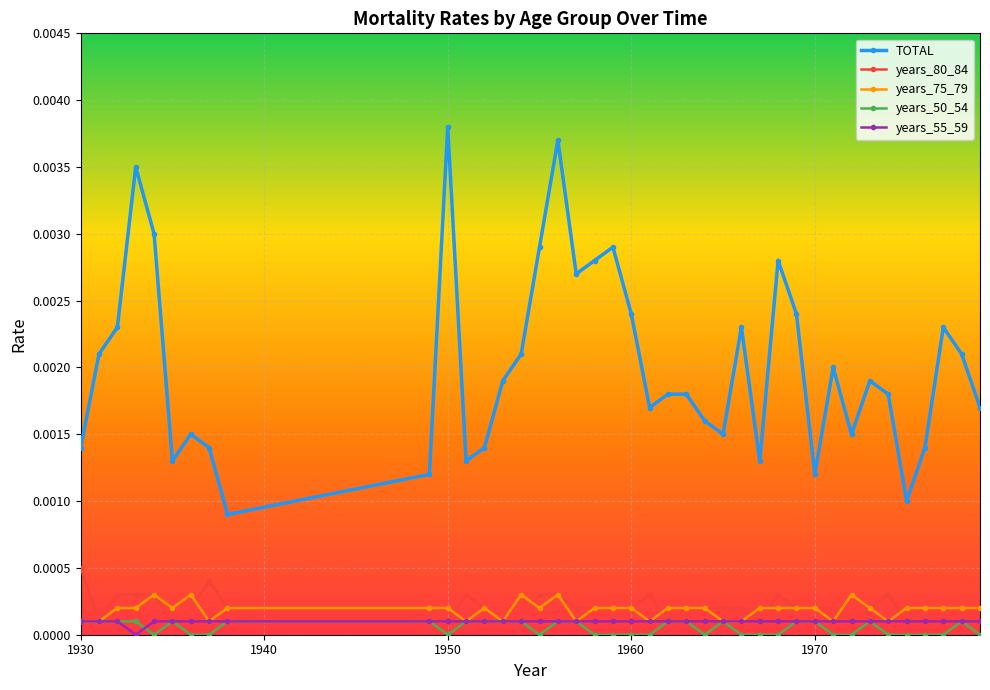

Which series has the largest total across all categories?

TOTAL